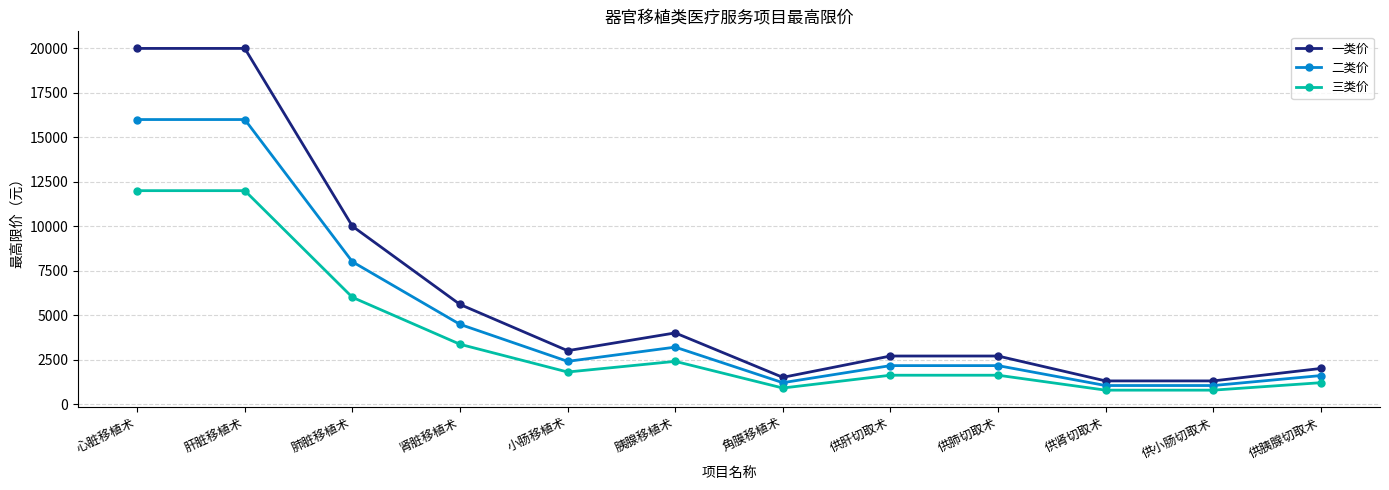

How many values in the 二类价 series are below 2400?

6